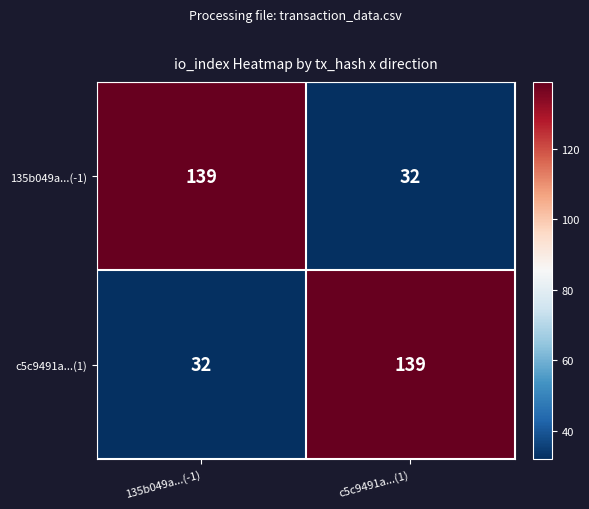

What is the sum of all 135b049a...(-1) values?

171